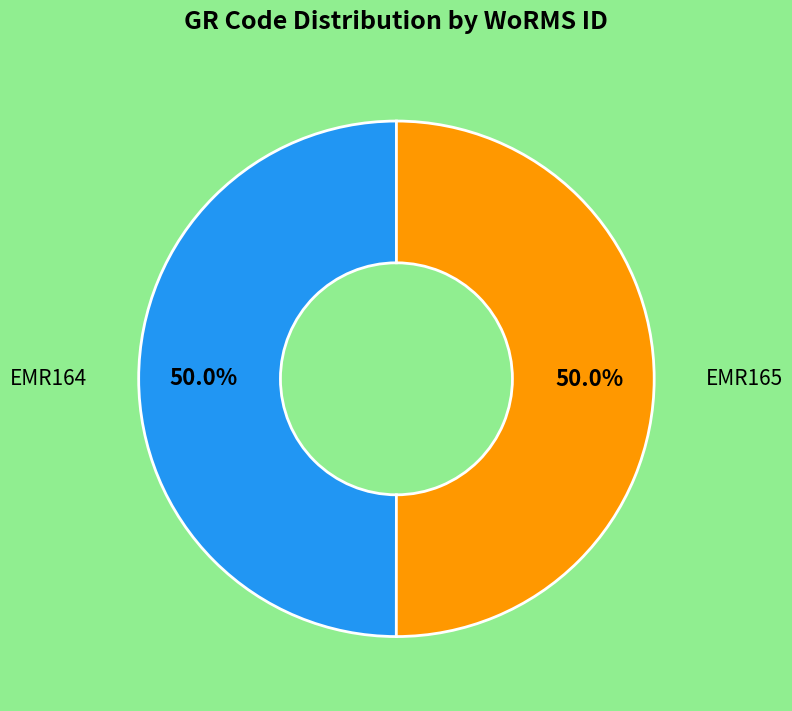

What is the total percentage of EMR164 and EMR165?

100.0%